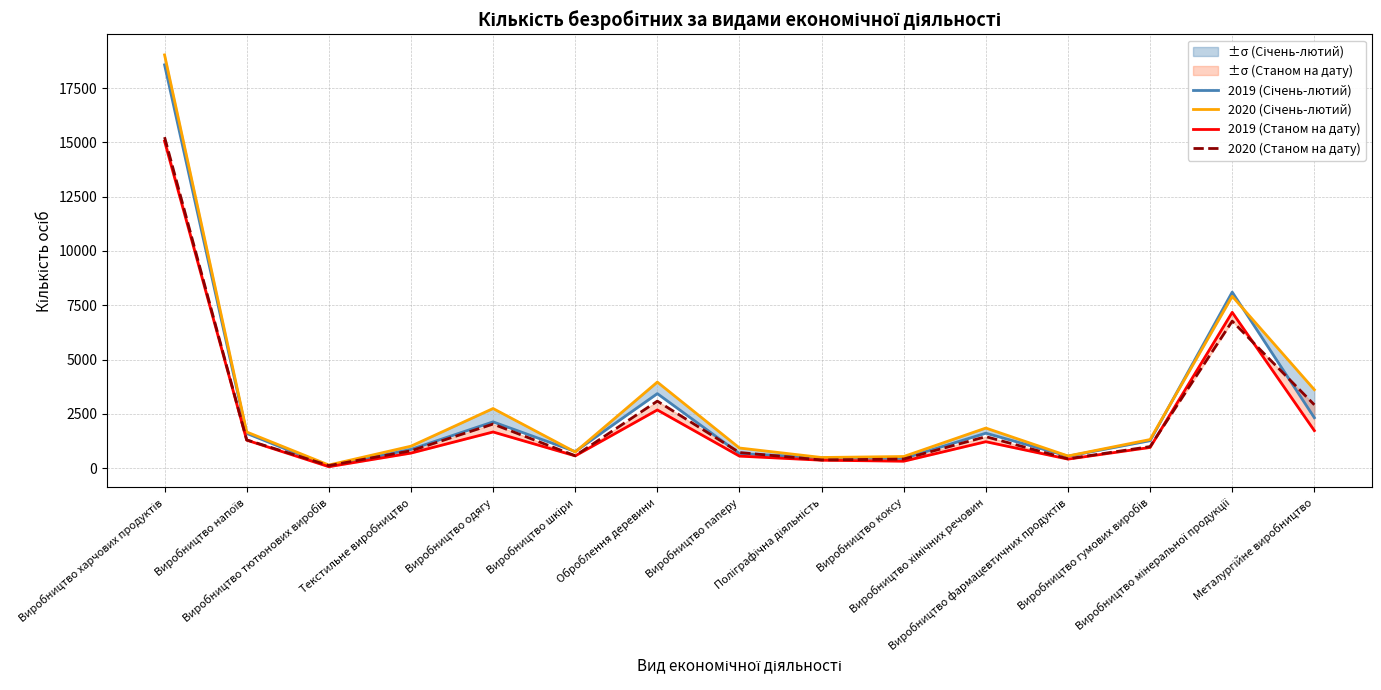

Reading left to right, what are all the values shown in this chart?

2019 (Січень-лютий): Виробництво харчових продуктів=18574	Виробництво напоїв=1597	Виробництво тютюнових виробів=77	Текстильне виробництво=857	Виробництво одягу=2127	Виробництво шкіри=761	Оброблення деревини=3428	Виробництво паперу=668	Поліграфічна діяльність=473	Виробництво коксу=441	Виробництво хімічних речовин=1606	Виробництво фармацевтичних продуктів=546	Виробництво гумових виробів=1260	Виробництво мінеральної продукції=8105	Металургійне виробництво=2317
2020 (Січень-лютий): Виробництво харчових продуктів=19033	Виробництво напоїв=1661	Виробництво тютюнових виробів=138	Текстильне виробництво=1007	Виробництво одягу=2742	Виробництво шкіри=738	Оброблення деревини=3960	Виробництво паперу=923	Поліграфічна діяльність=486	Виробництво коксу=531	Виробництво хімічних речовин=1842	Виробництво фармацевтичних продуктів=556	Виробництво гумових виробів=1313	Виробництво мінеральної продукції=7913	Металургійне виробництво=3609
2019 (Станом на дату): Виробництво харчових продуктів=15057	Виробництво напоїв=1285	Виробництво тютюнових виробів=62	Текстильне виробництво=688	Виробництво одягу=1661	Виробництво шкіри=561	Оброблення деревини=2676	Виробництво паперу=549	Поліграфічна діяльність=361	Виробництво коксу=314	Виробництво хімічних речовин=1213	Виробництво фармацевтичних продуктів=411	Виробництво гумових виробів=948	Виробництво мінеральної продукції=7173	Металургійне виробництво=1723
2020 (Станом на дату): Виробництво харчових продуктів=15243	Виробництво напоїв=1297	Виробництво тютюнових виробів=114	Текстильне виробництво=794	Виробництво одягу=2026	Виробництво шкіри=567	Оброблення деревини=3083	Виробництво паперу=715	Поліграфічна діяльність=371	Виробництво коксу=415	Виробництво хімічних речовин=1446	Виробництво фармацевтичних продуктів=426	Виробництво гумових виробів=988	Виробництво мінеральної продукції=6767	Металургійне виробництво=2913